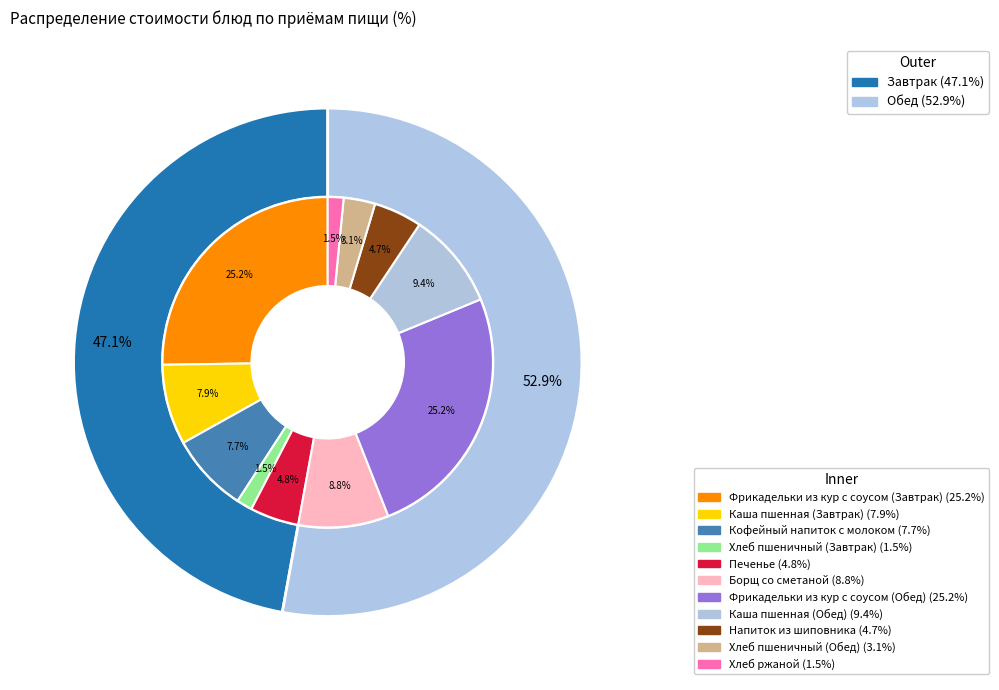

What percentage do Хлеб пшеничный (Завтрак) and Каша пшенная (Обед) together represent?

11.0%